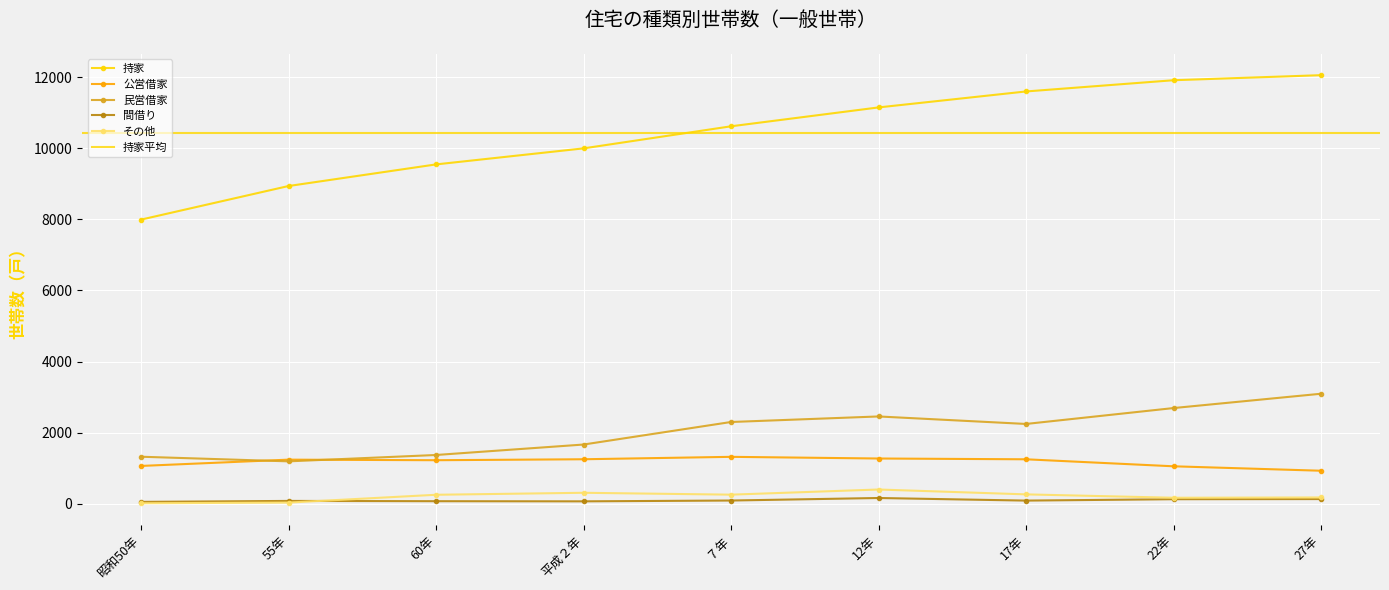

Is it true that 間借り equals 52 at 昭和50年?

True